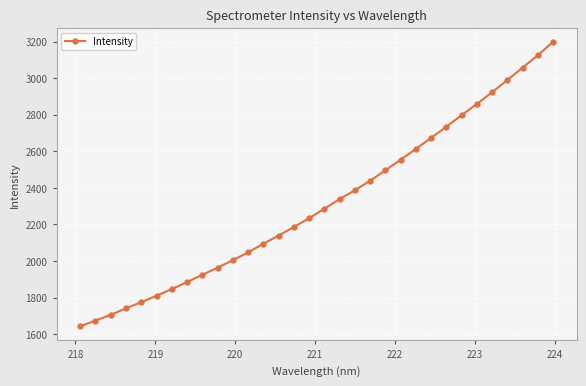

True or false: the data has more than 2 interior local peaks.

False